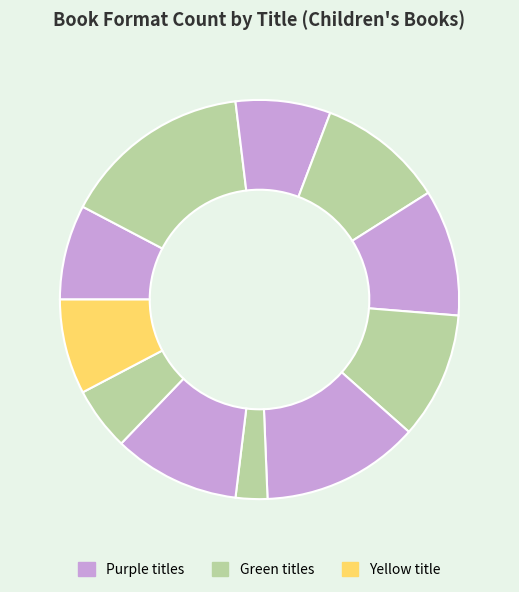

How many slices are in this pie chart?

11